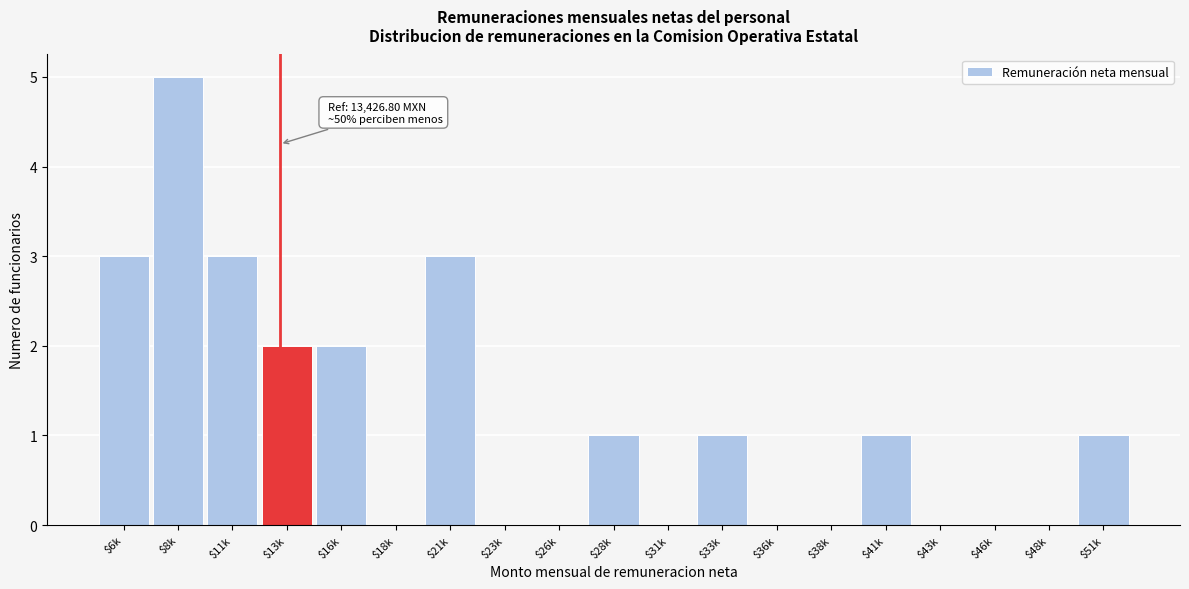

The chart shows a value of 0 at $36k. True or false?

True